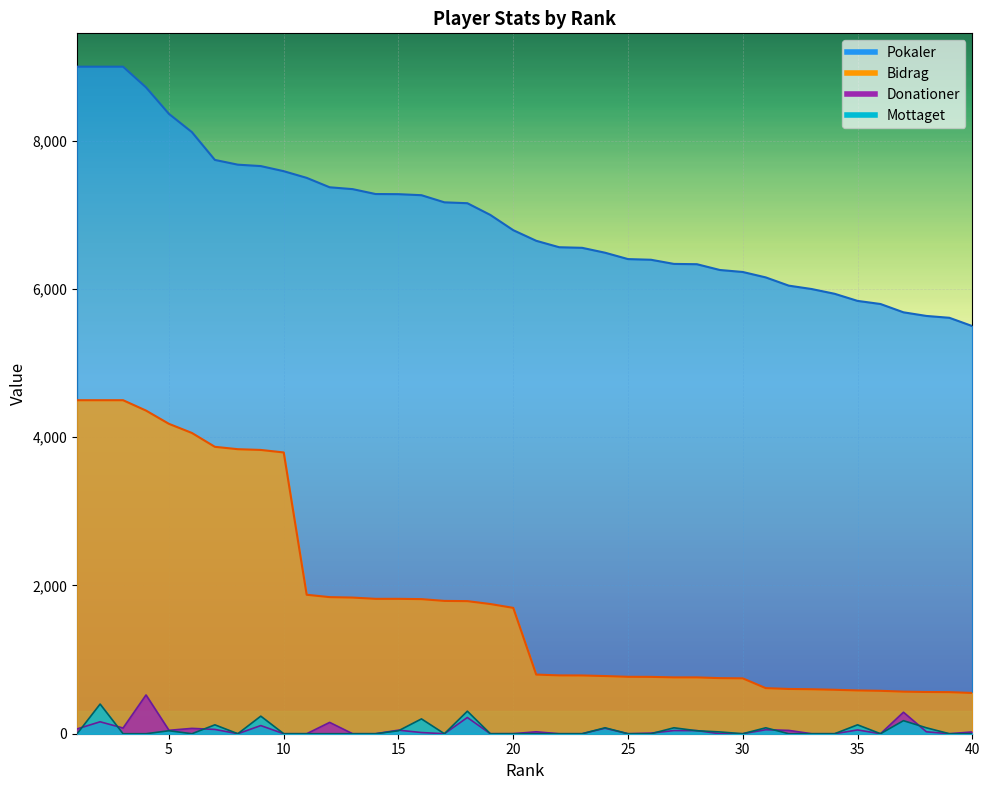

The Mottaget series shows 20 at 38. True or false?

False